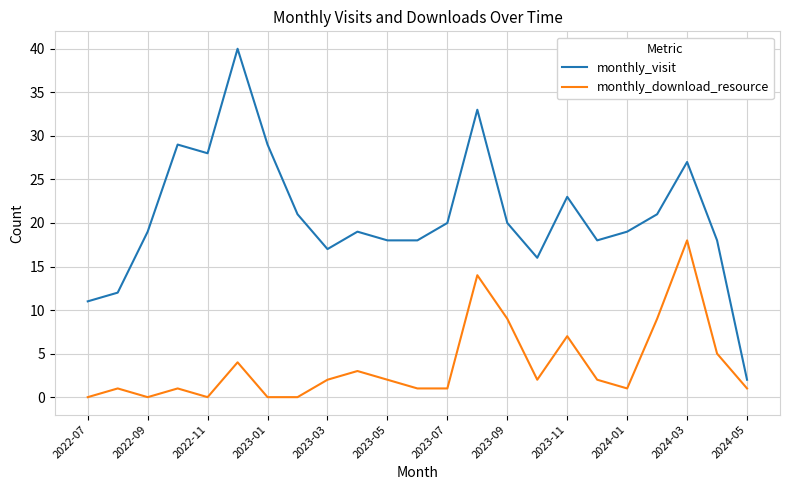

What is the difference between the maximum and minimum values in the monthly_download_resource series?

18